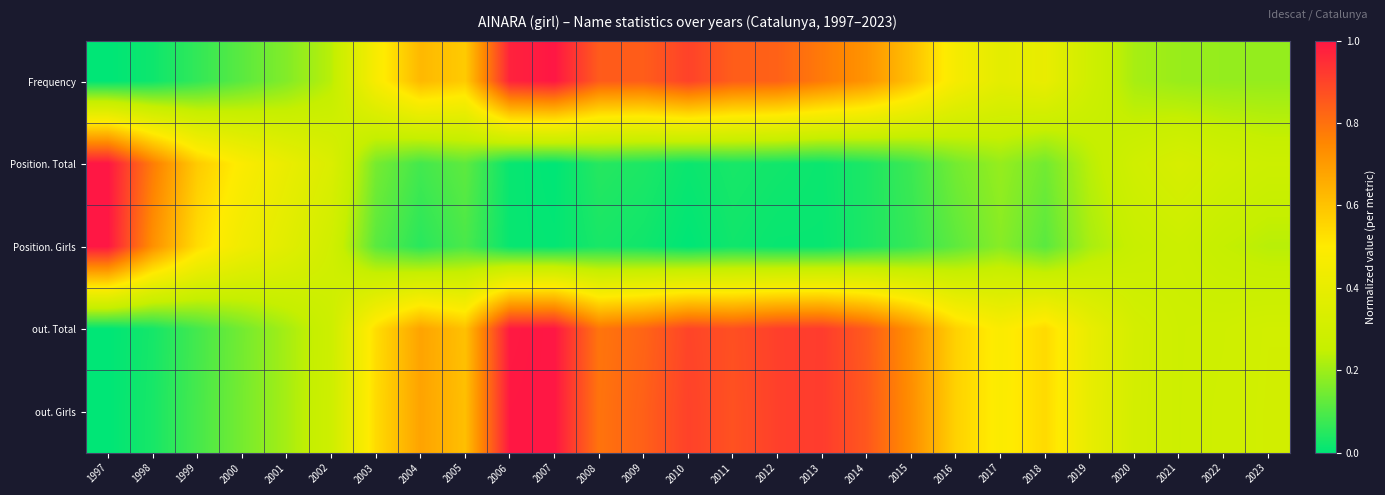

How many distinct data groups are displayed?

5